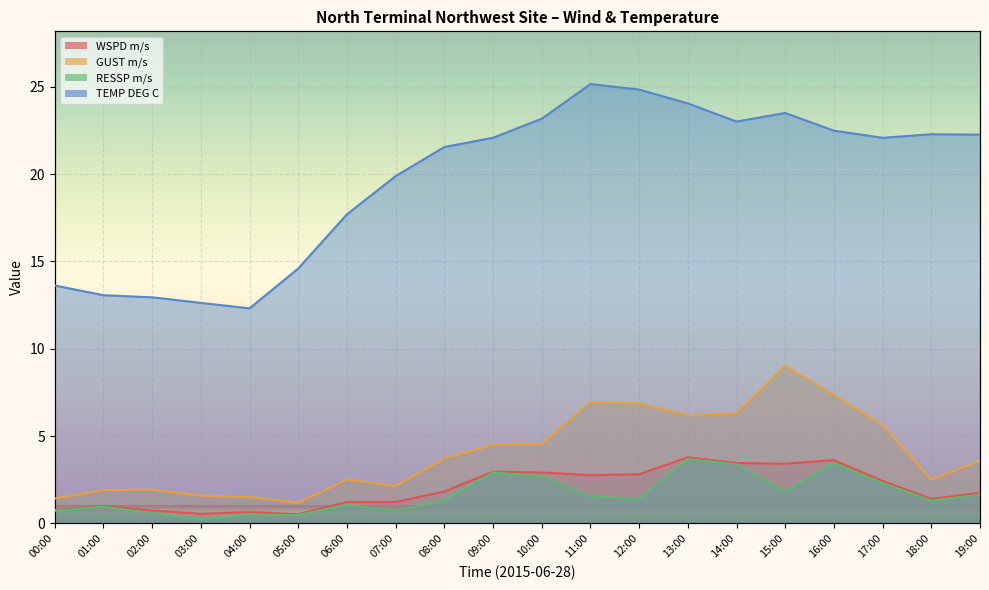

What is the label of the 15th point from the left?

14:00